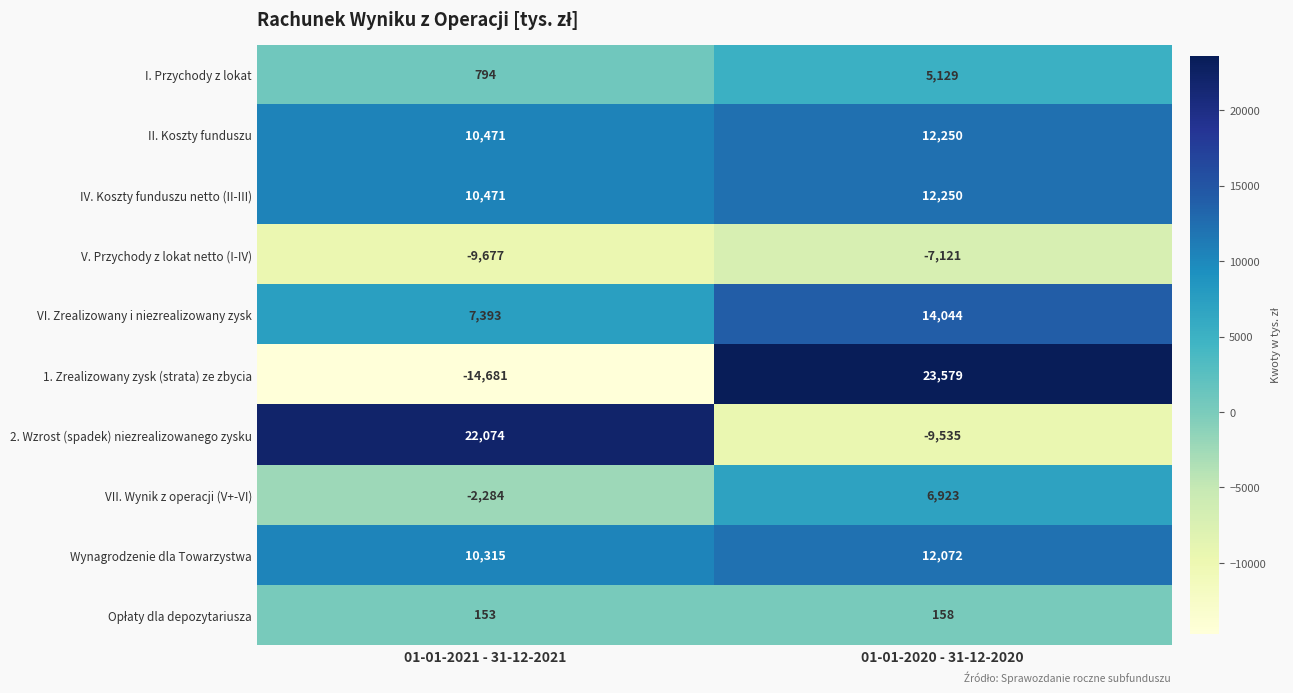

What is the spread (max minus min) of values at 01-01-2021 - 31-12-2021?

36755